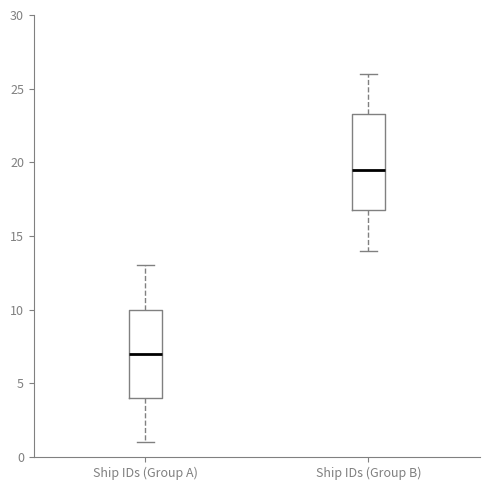

Where does the median line of the box for Ship IDs (Group A) sit on the y-axis? The values are not printed on the chart, so give them approximately, as read against the axis.

7.0